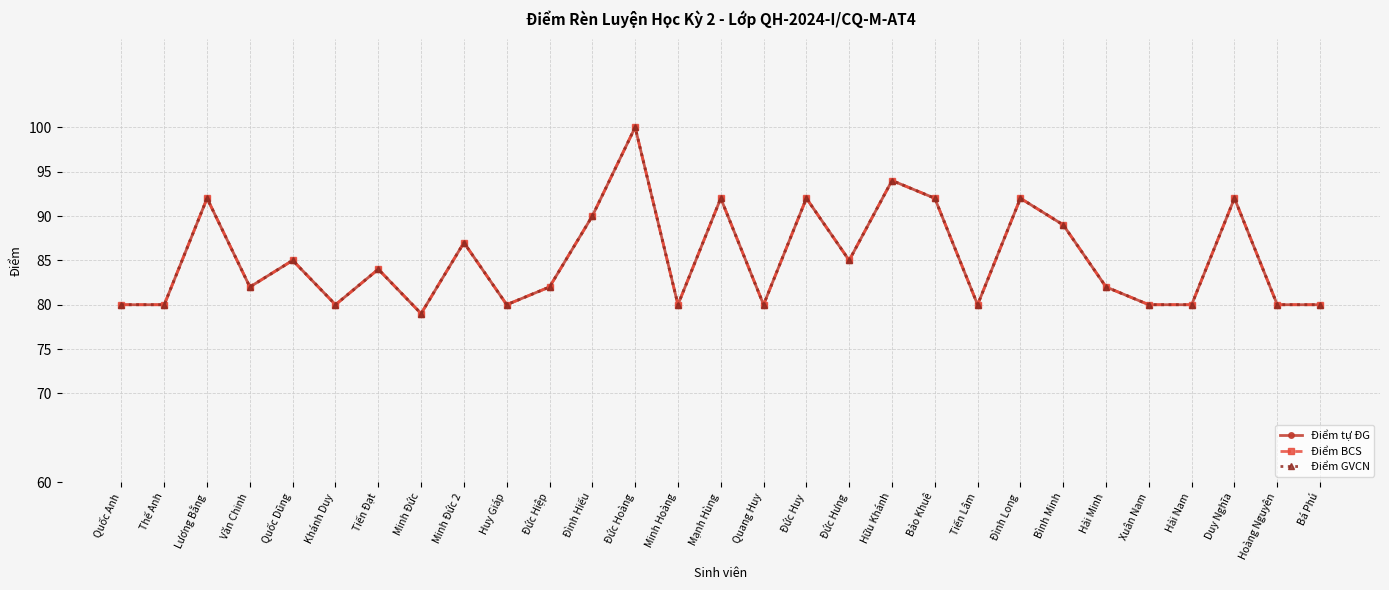

What is the sum of all Điểm tự ĐG values?

2471